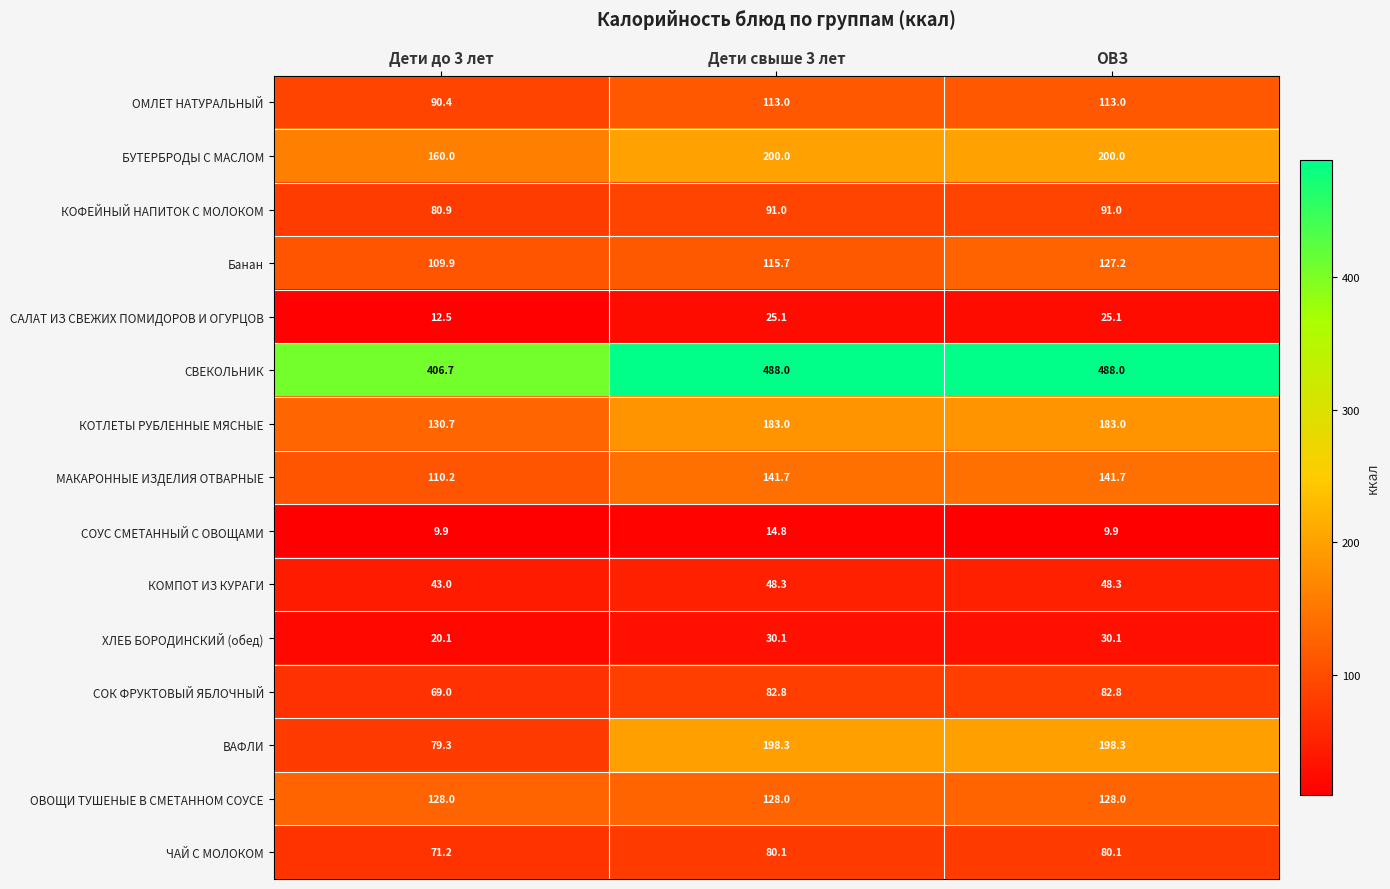

At how many categories does at least one series exceed 213?

3